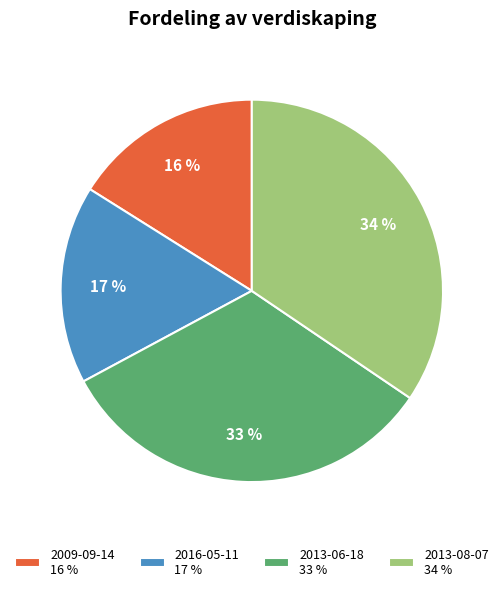

Rank the categories by value from lowest to highest.

2009-09-14, 2016-05-11, 2013-06-18, 2013-08-07